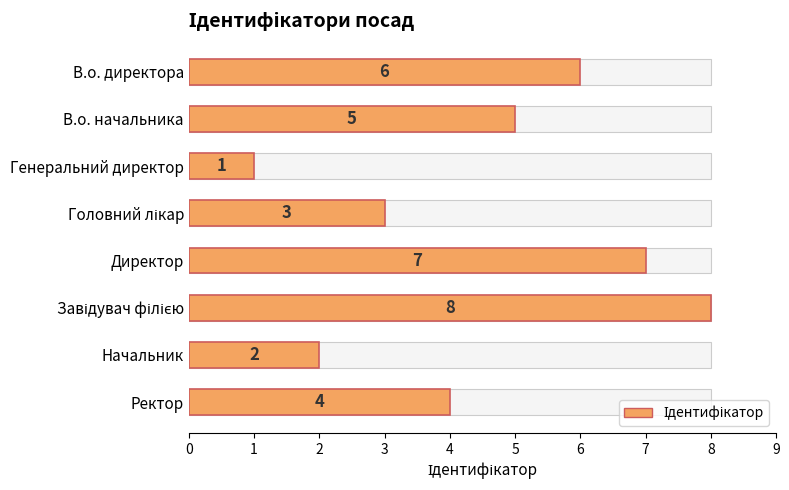

Rank the categories by value from lowest to highest.

Генеральний директор, Начальник, Головний лікар, Ректор, В.о. начальника, В.о. директора, Директор, Завідувач філією